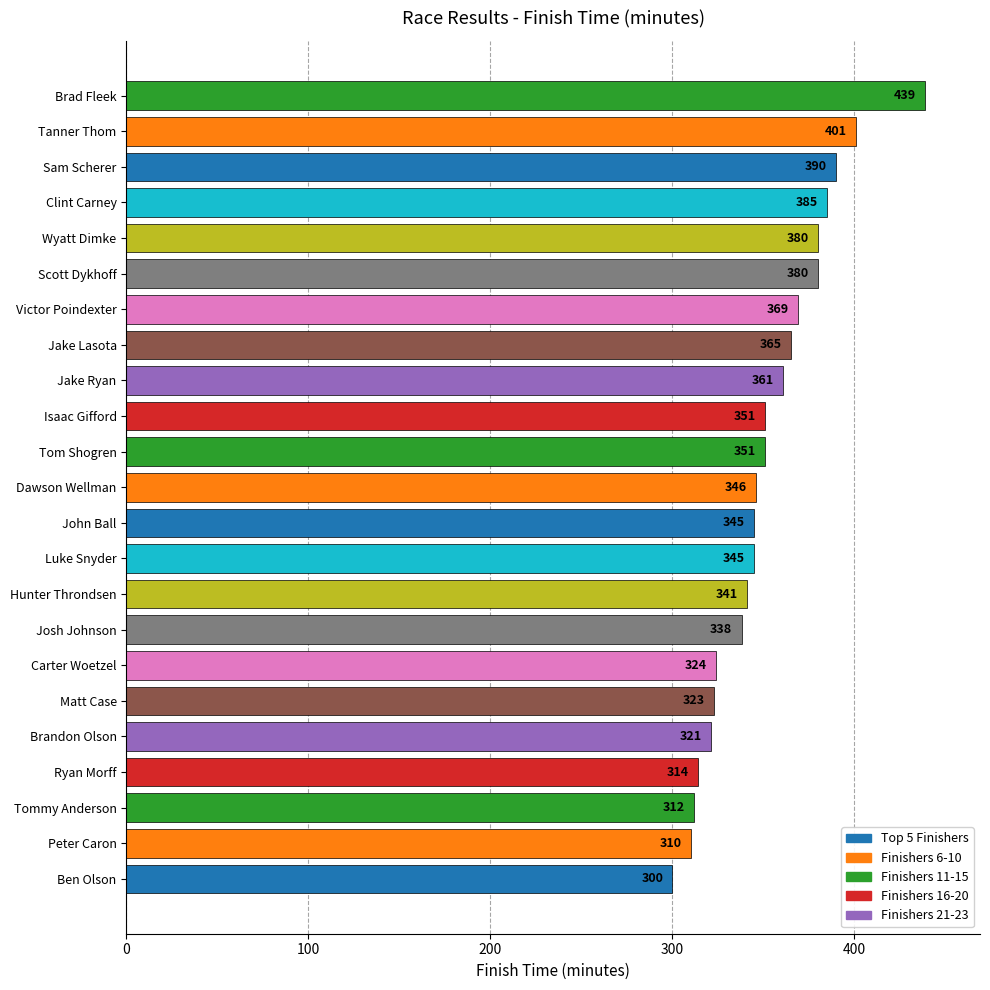

At which category does the chart reach its minimum across all series?

Ben Olson